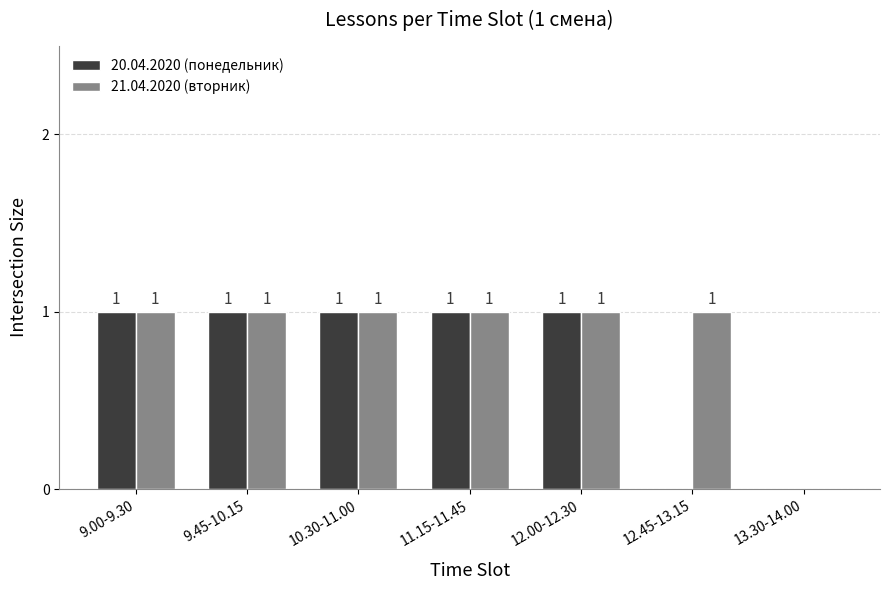

Reading left to right, extract all data points from this chart.

20.04.2020 (понедельник): 1	1	1	1	1	0	0
21.04.2020 (вторник): 1	1	1	1	1	1	0